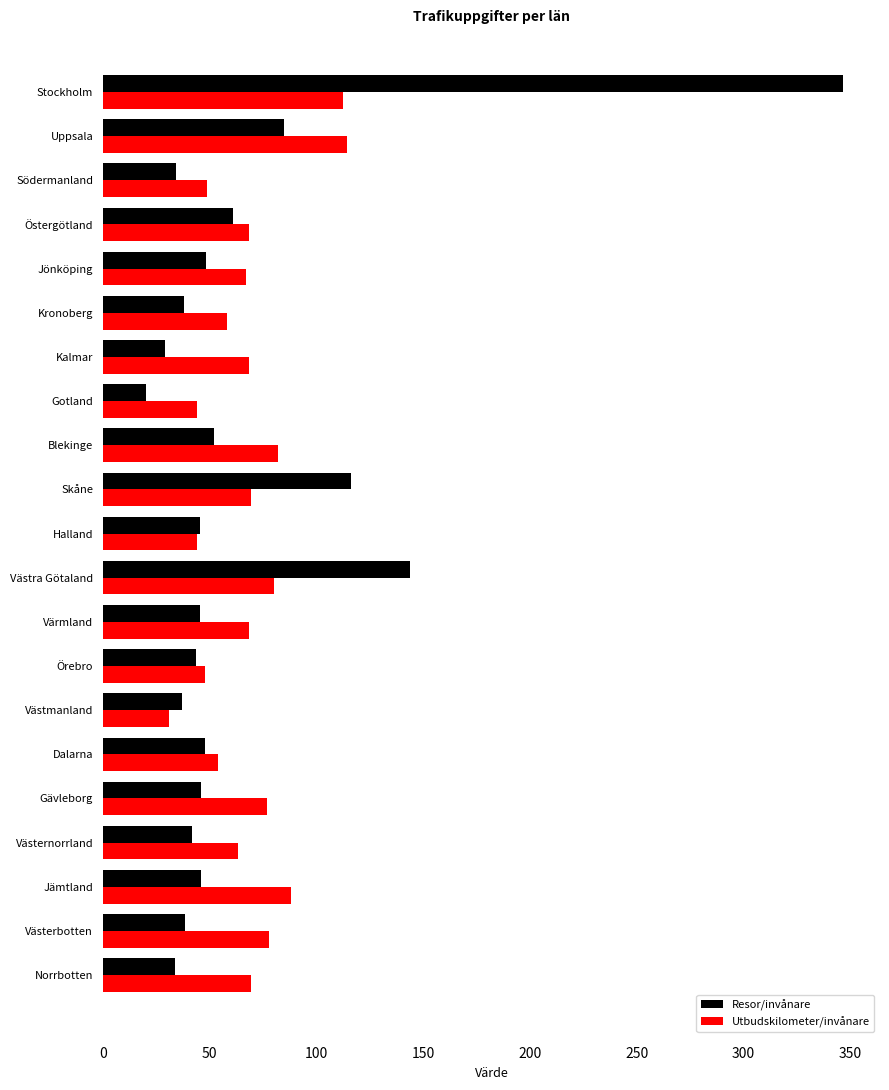

What is the average value of the Utbudskilometer/invånare series?

68.3